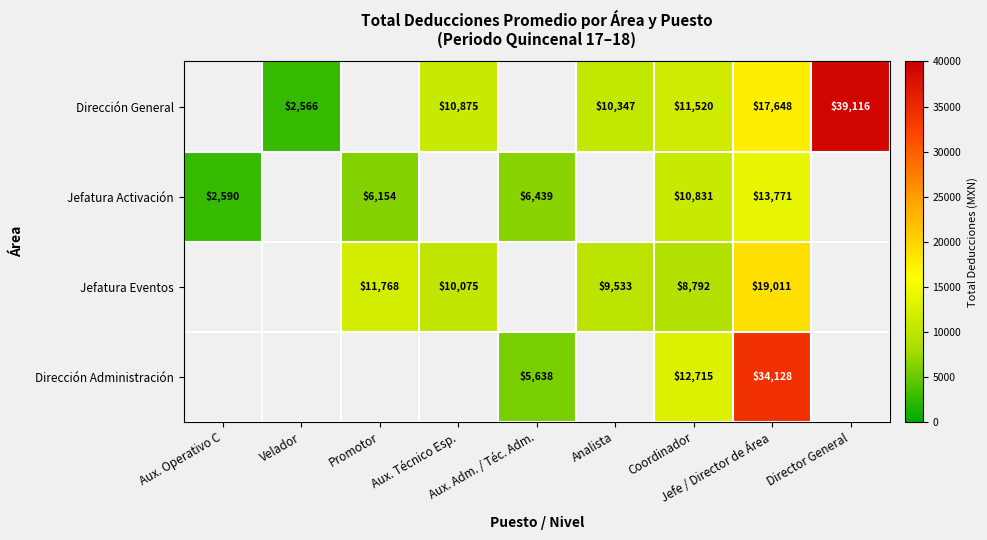

True or false: Jefatura Eventos has a value of 10074.6 at Aux. Técnico Esp..

True